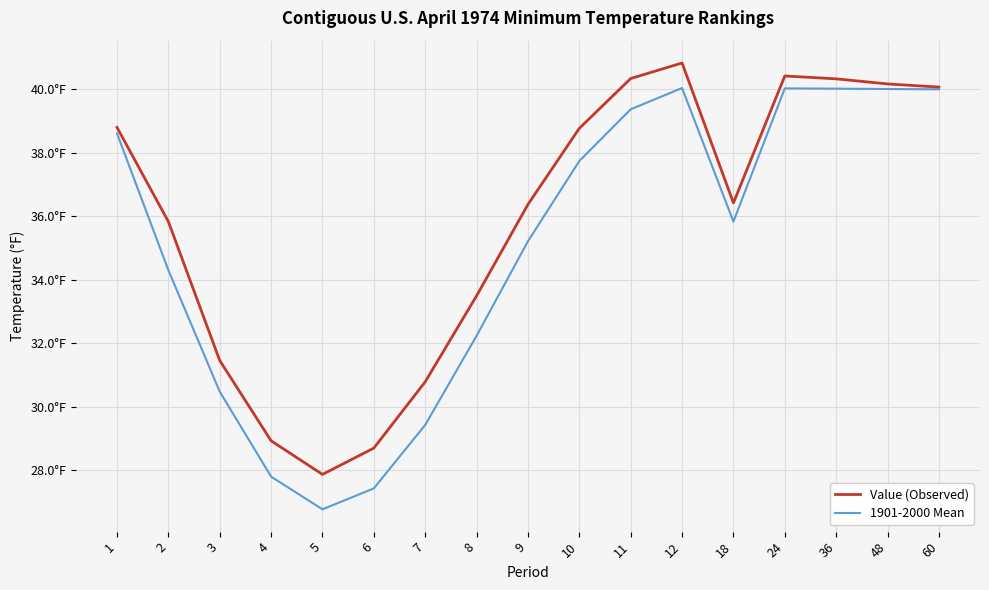

Reading left to right, extract all data points from this chart.

Value (Observed): 1=38.8	2=35.8	3=31.4	4=28.9	5=27.9	6=28.7	7=30.8	8=33.5	9=36.4	10=38.8	11=40.3	12=40.8	18=36.4	24=40.4	36=40.3	48=40.2	60=40.1
1901-2000 Mean: 1=38.6	2=34.3	3=30.5	4=27.8	5=26.8	6=27.4	7=29.4	8=32.2	9=35.2	10=37.7	11=39.4	12=40.0	18=35.8	24=40.0	36=40.0	48=40.0	60=40.0